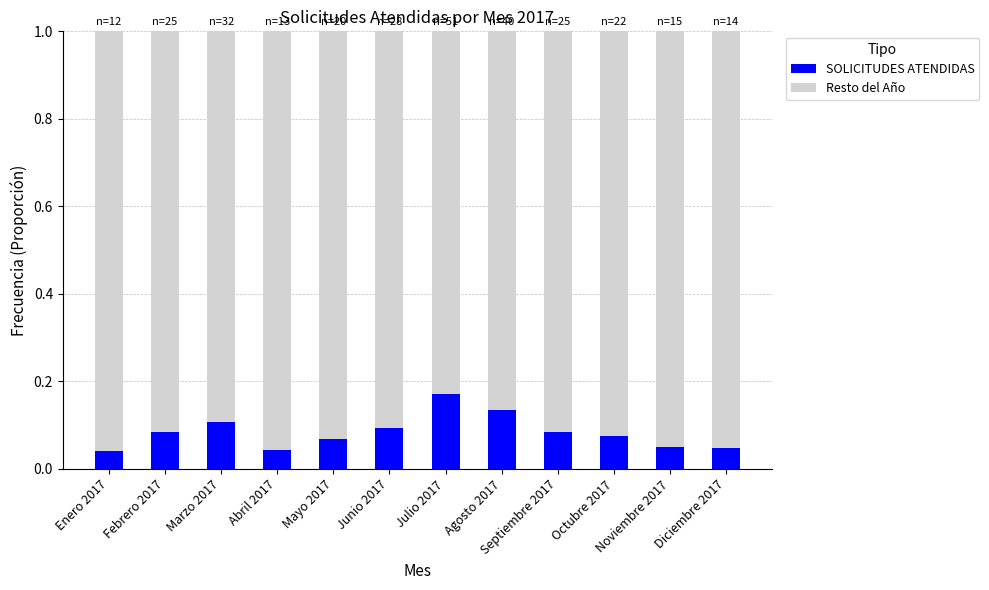

The SOLICITUDES ATENDIDAS series shows 0.1 at Agosto 2017. True or false?

True